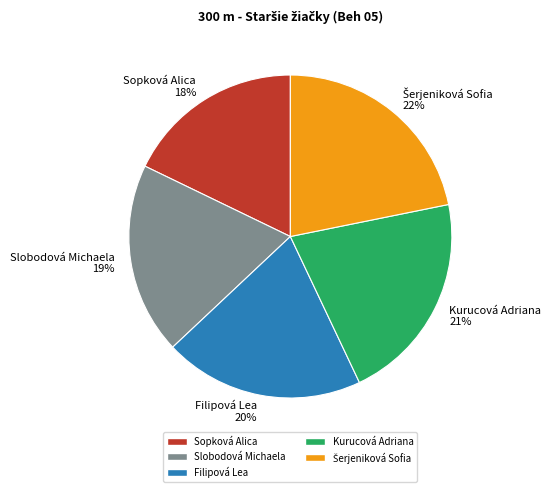

Is there a majority slice in this chart?

No